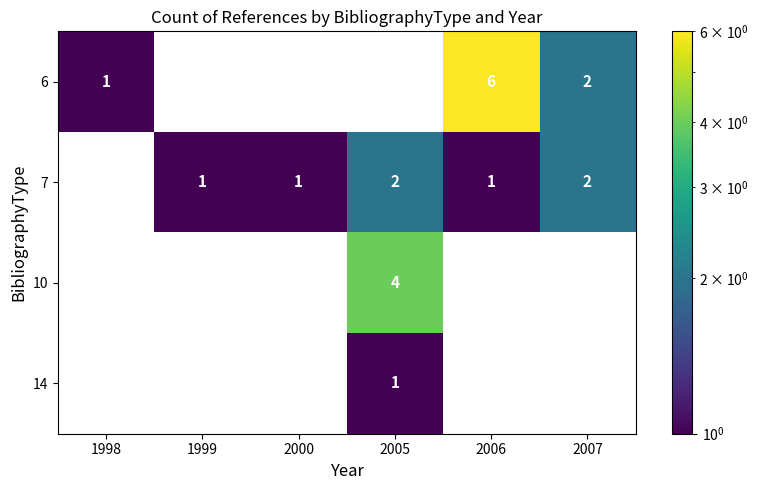

The value of 7 at 2005 is 2. True or false?

True